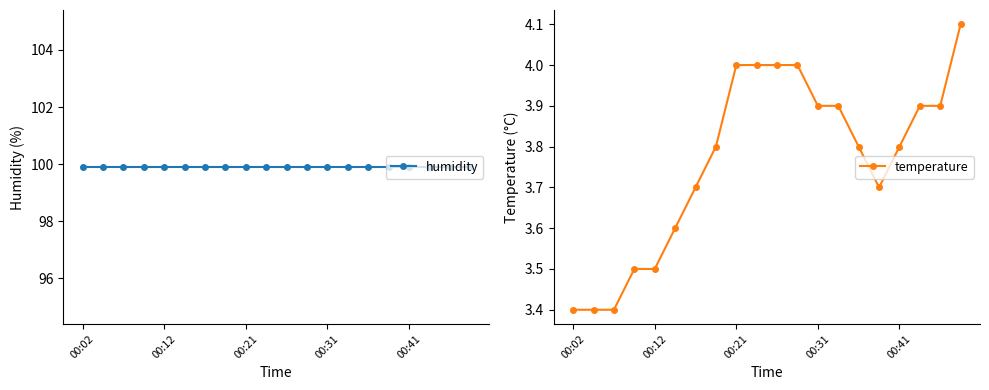

The temperature series shows 6.0 at 00:21. True or false?

False